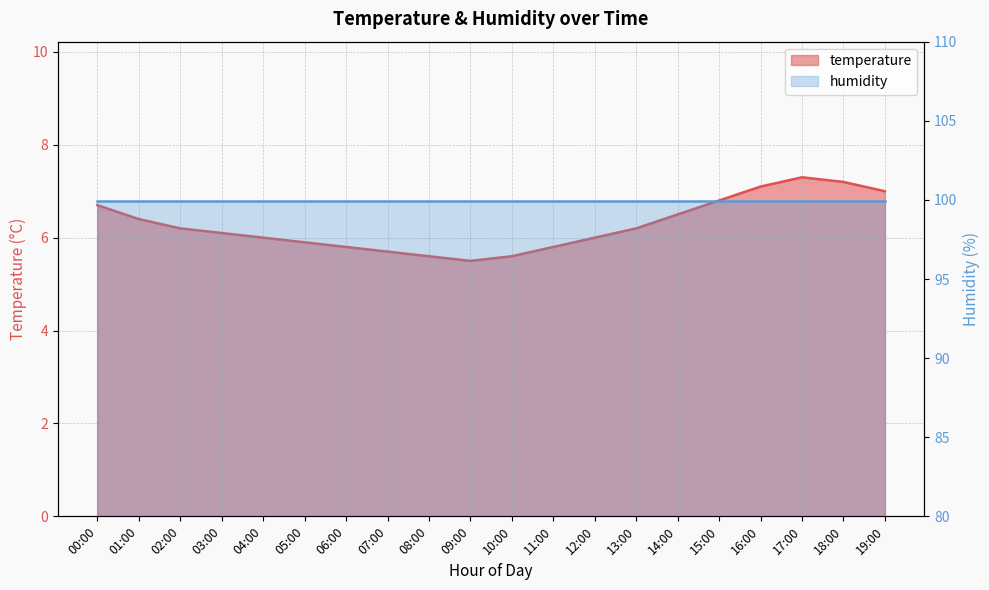

What is the sum of the values at 06:00 and 07:00?

11.5